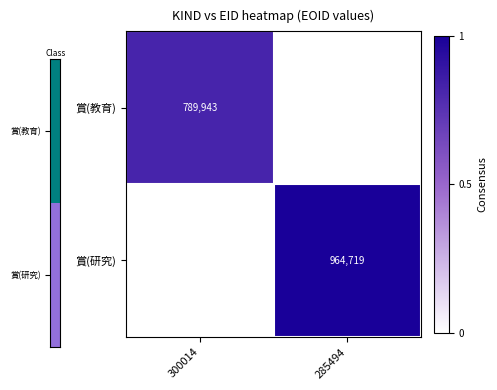

Which has a higher value, 285494 or 300014?

300014